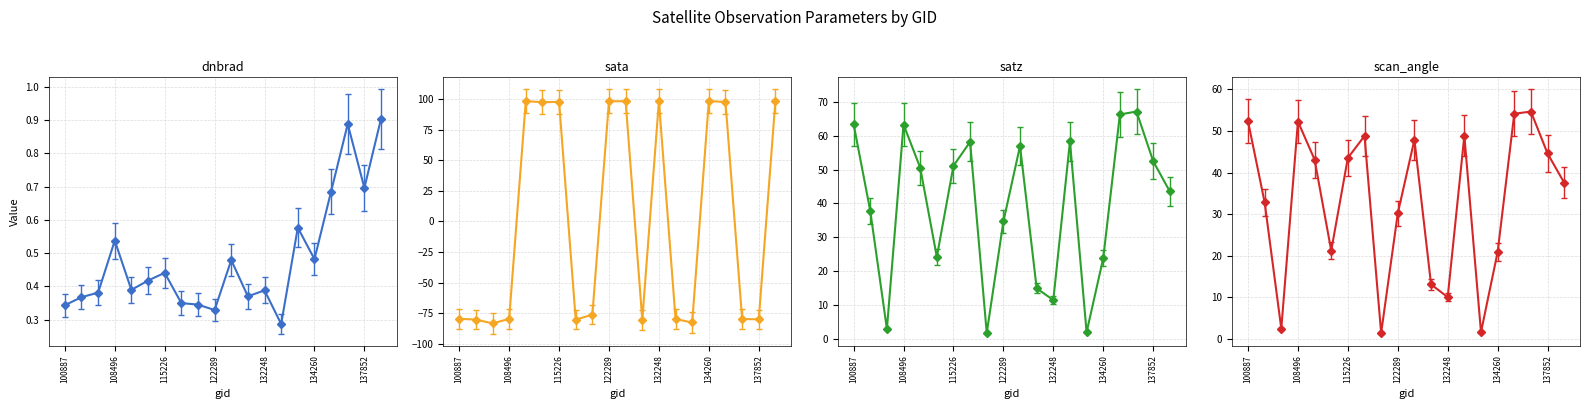

What position from the left is 108496?

4